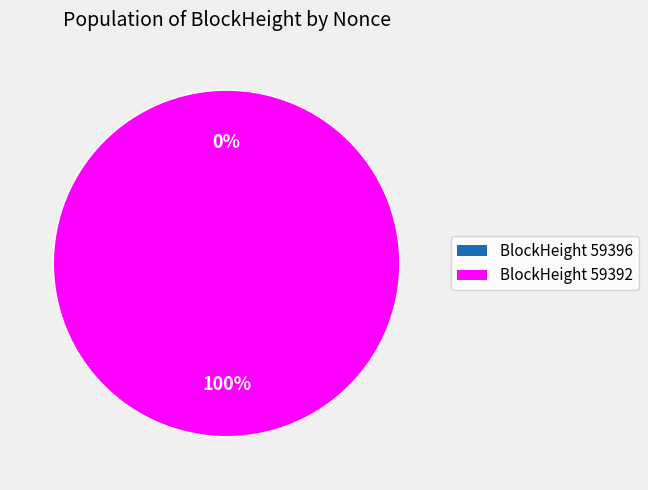

To the nearest percent, what is the average slice percentage?

50%